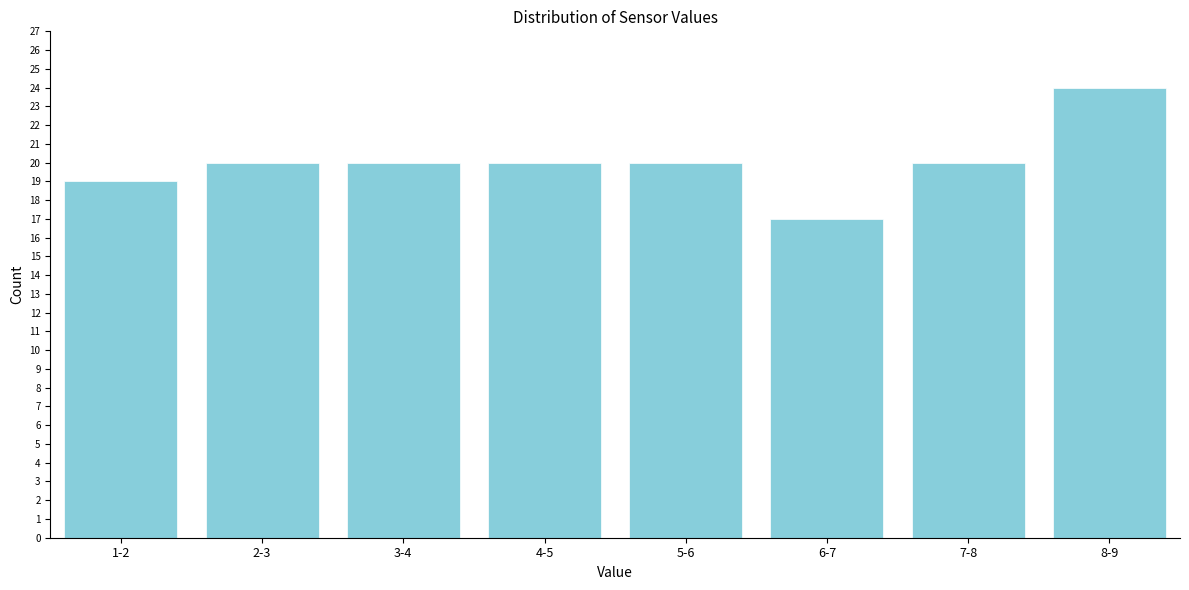

Reading left to right, transcribe all the data shown in this chart.

19	20	20	20	20	17	20	24